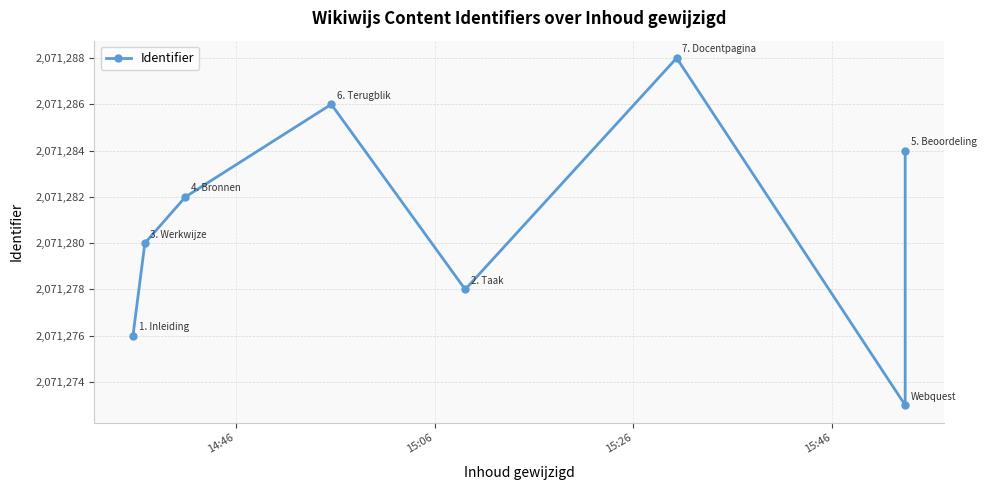

True or false: there are more than 1 points higher than both neighbors.

True